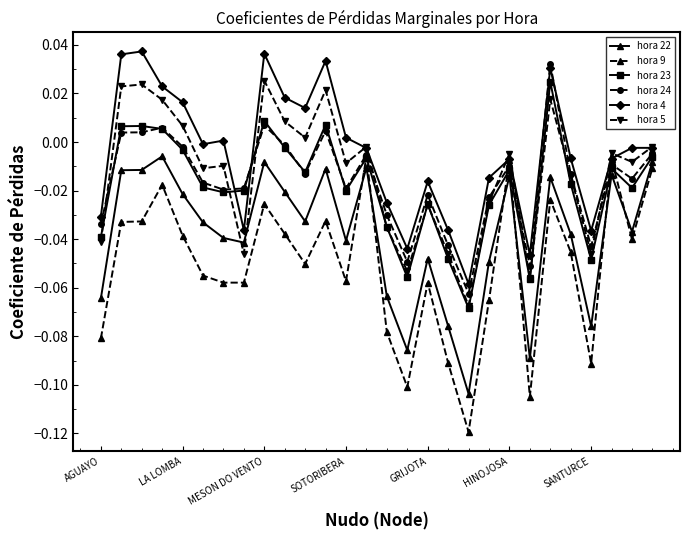

Is this an area chart (filled region under the line)?

No